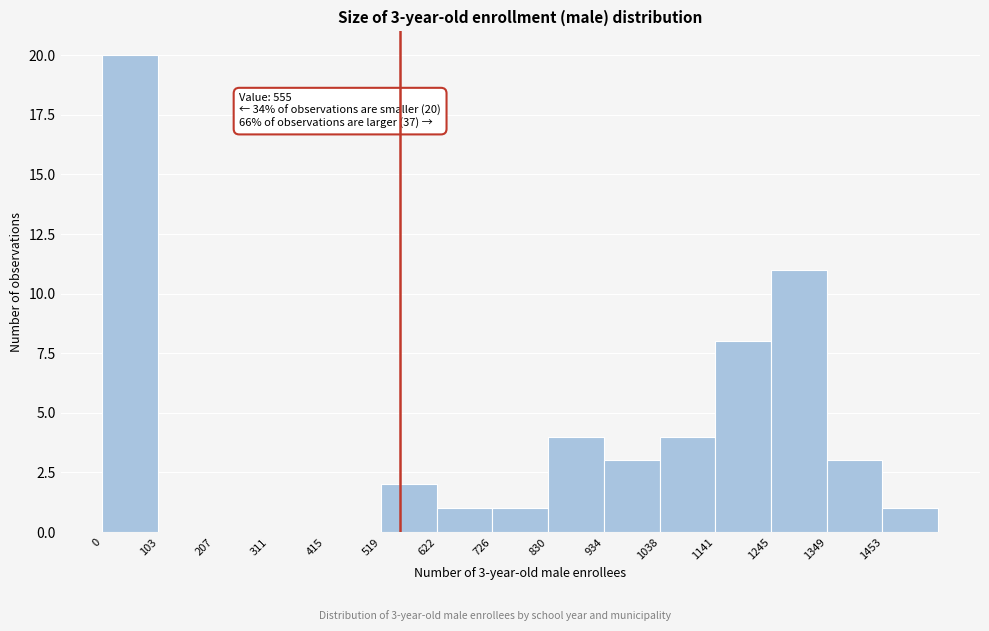

Over which range of the x-axis is the bar tallest?

0 to 100